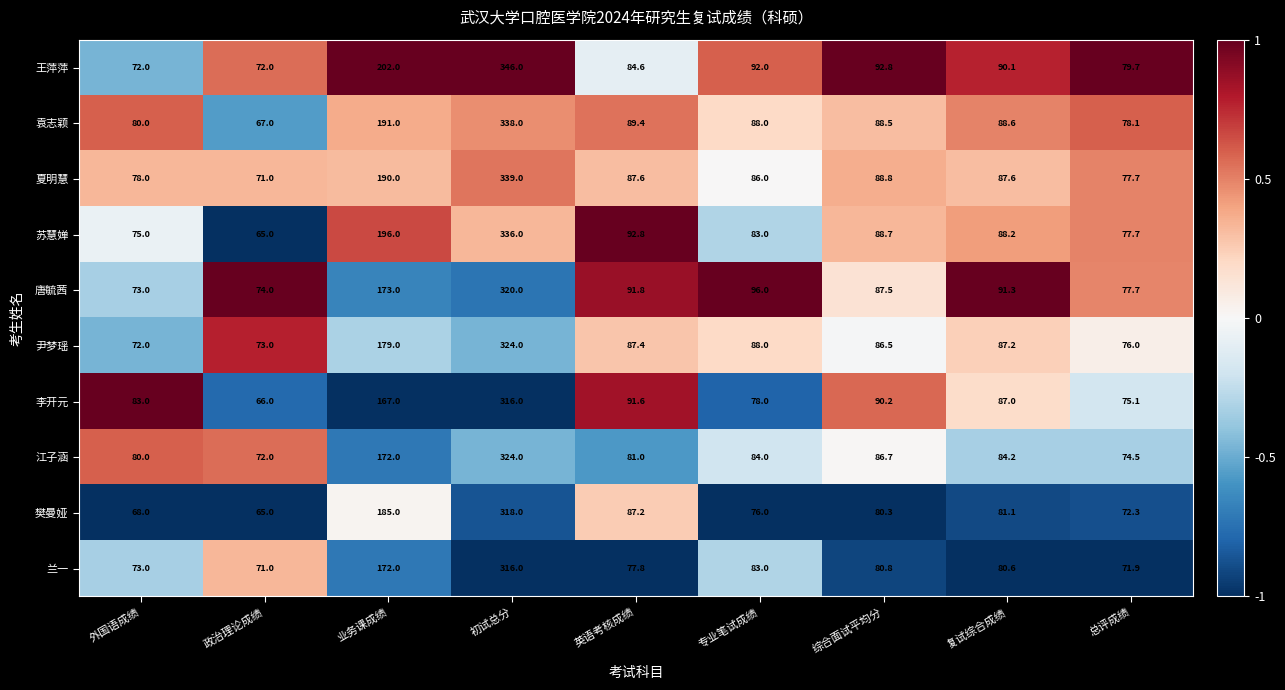

What is the difference between the 李开元 values at 业务课成绩 and 初试总分?

149.0